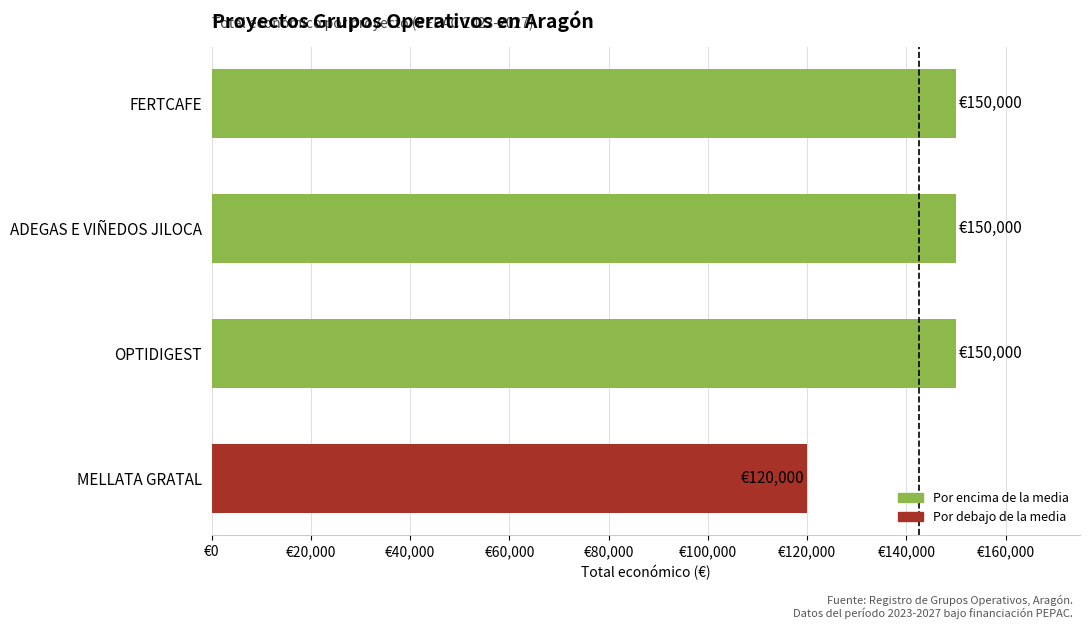

Does the chart contain any negative values?

No